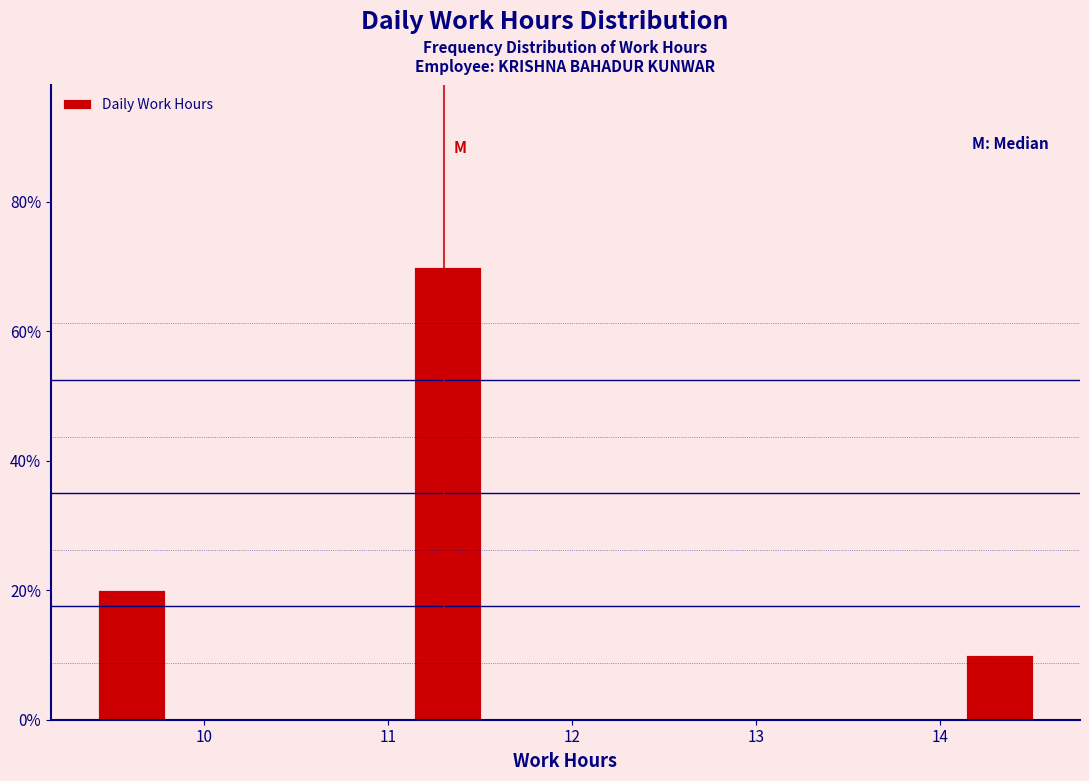

Over which range of the x-axis is the bar tallest?

11.1 to 11.5